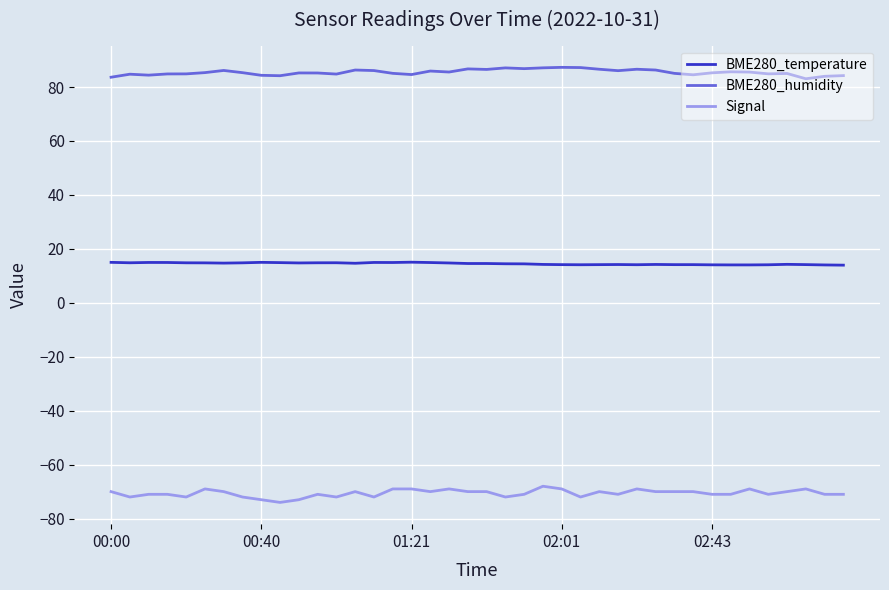

Does the chart display data point markers on the line(s)?

No